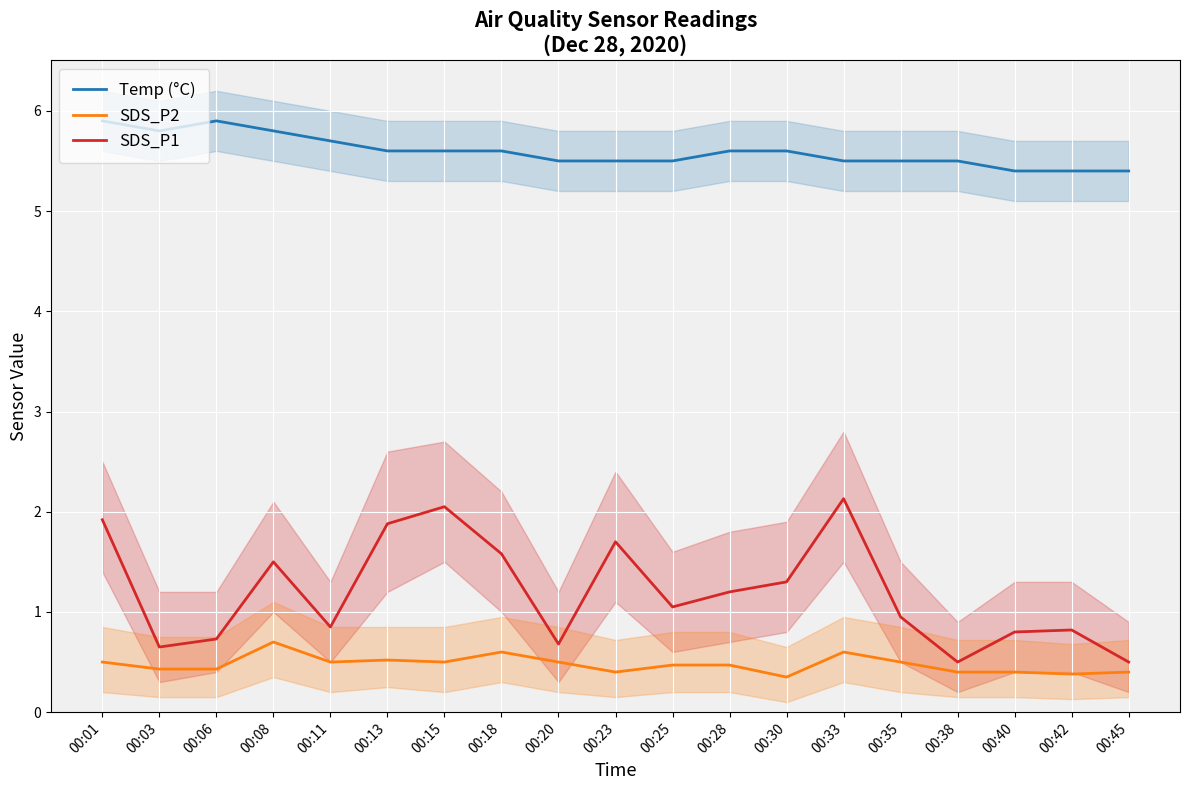

True or false: Temp (°C) and SDS_P1 cross at least once.

False